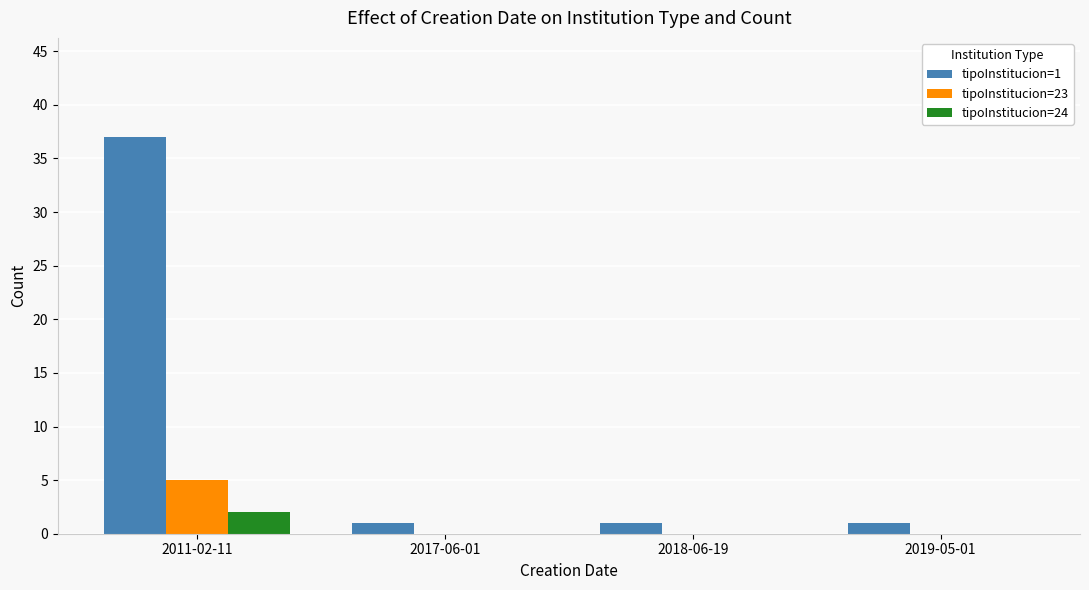

What are all the series names shown in the legend?

tipoInstitucion=1, tipoInstitucion=23, tipoInstitucion=24